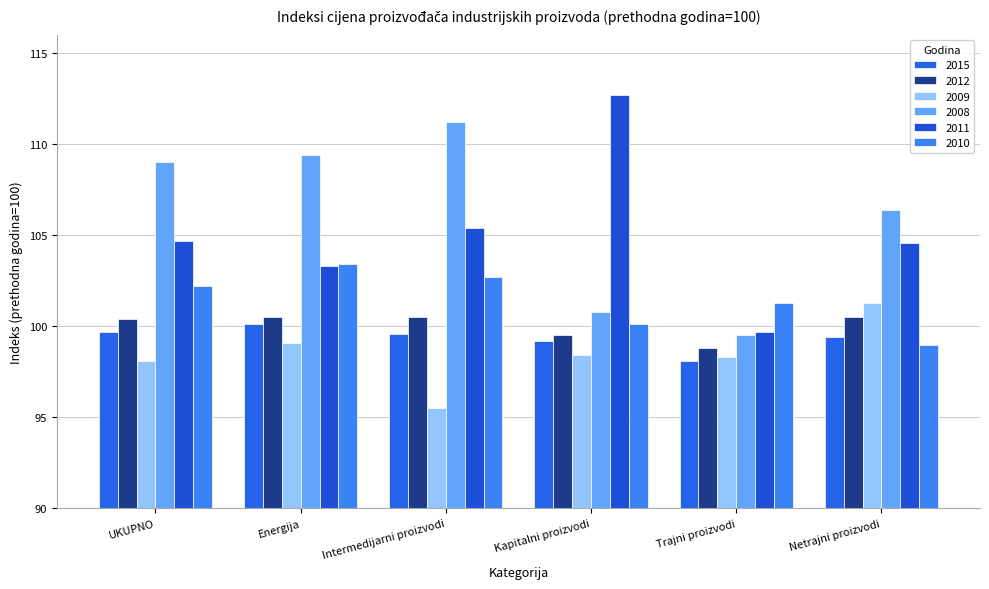

List the series in order of their peak value, highest first.

2011, 2008, 2010, 2009, 2012, 2015